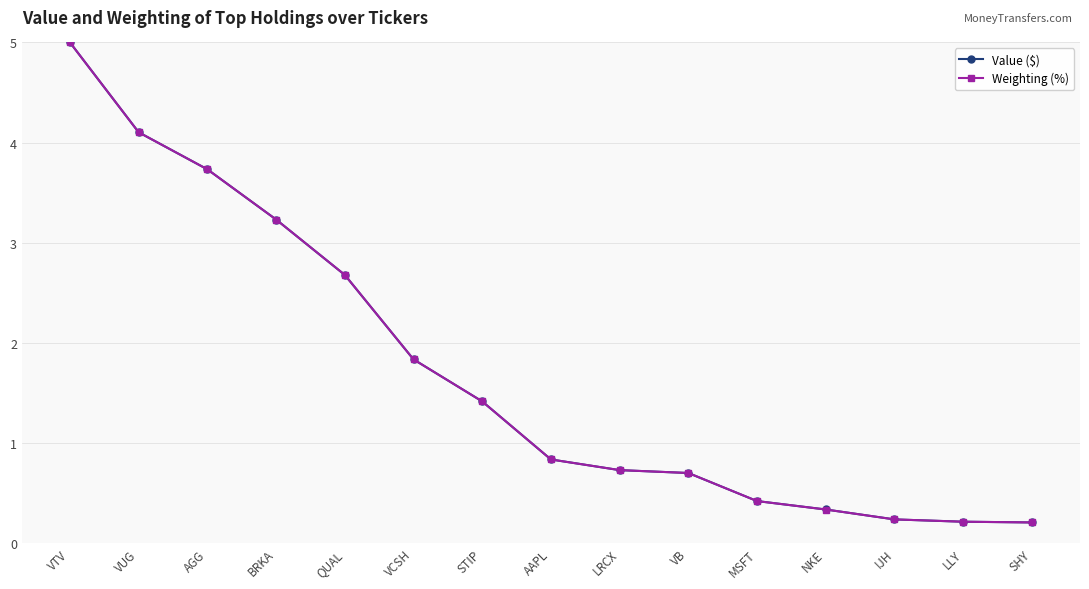

Reading left to right, list all the values displayed in this chart.

Value ($): 5.0	4.1	3.7	3.2	2.7	1.8	1.4	0.8	0.7	0.7	0.4	0.3	0.2	0.2	0.2
Weighting (%): 5.0	4.1	3.7	3.2	2.7	1.8	1.4	0.8	0.7	0.7	0.4	0.3	0.2	0.2	0.2